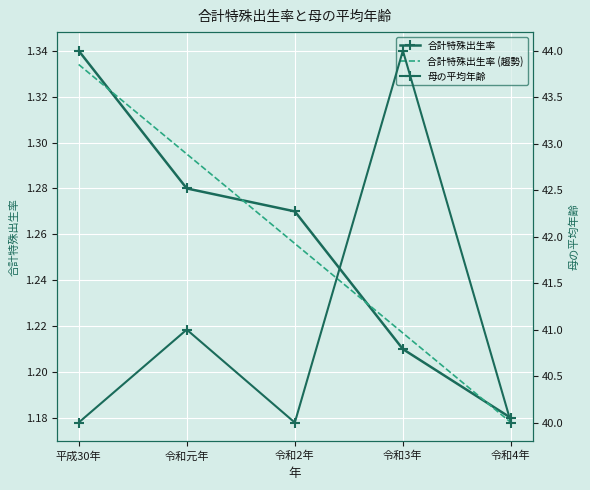

What are all the series names shown in the legend?

合計特殊出生率, 合計特殊出生率 (趨勢), 母の平均年齢